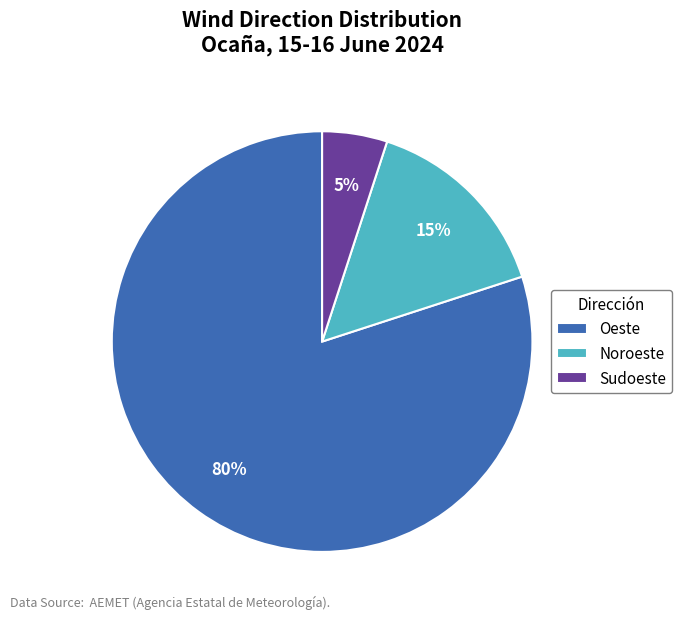

Which category has the biggest portion of the pie?

Oeste